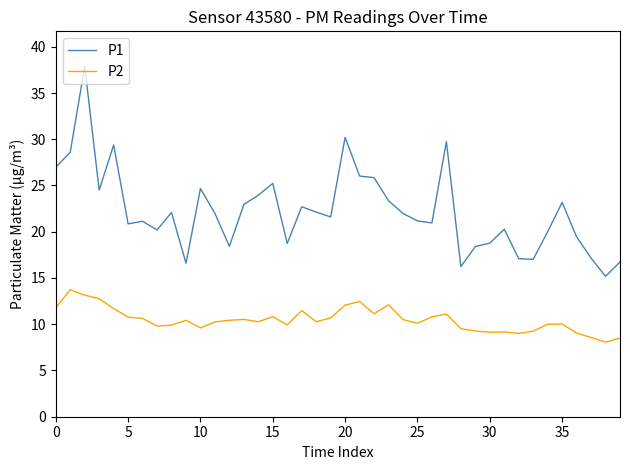

What is the difference between the maximum and minimum values in the P2 series?

5.7